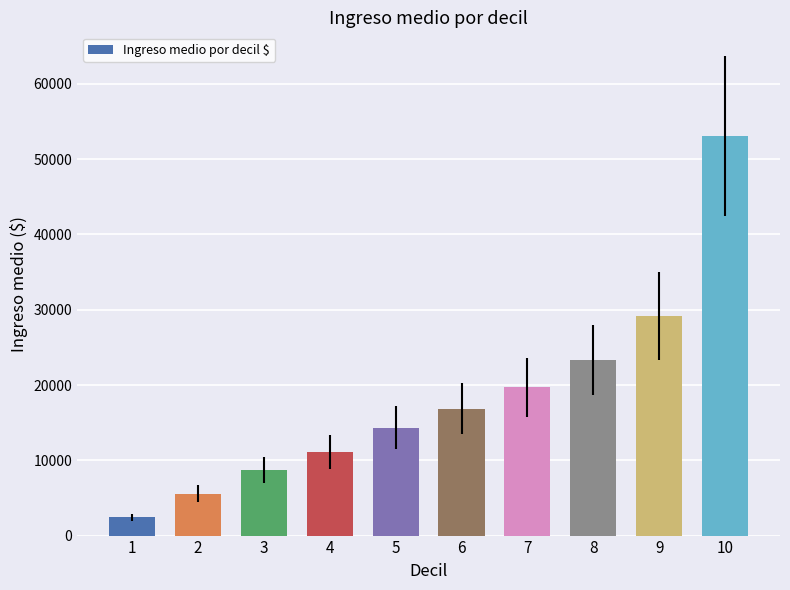

What is the difference between the maximum and second lowest values?

47481.8